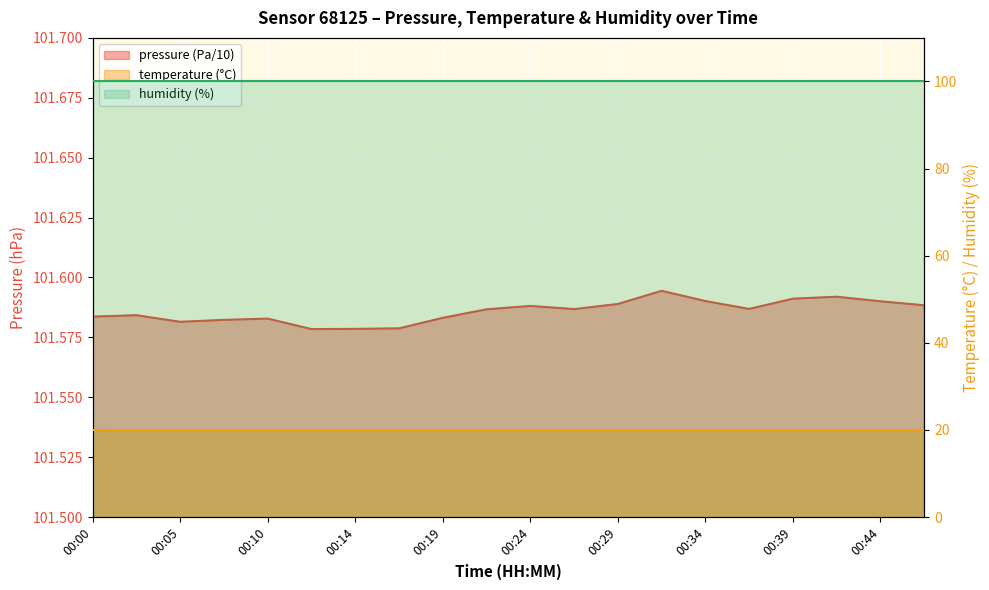

What is the greatest value displayed?

101.6